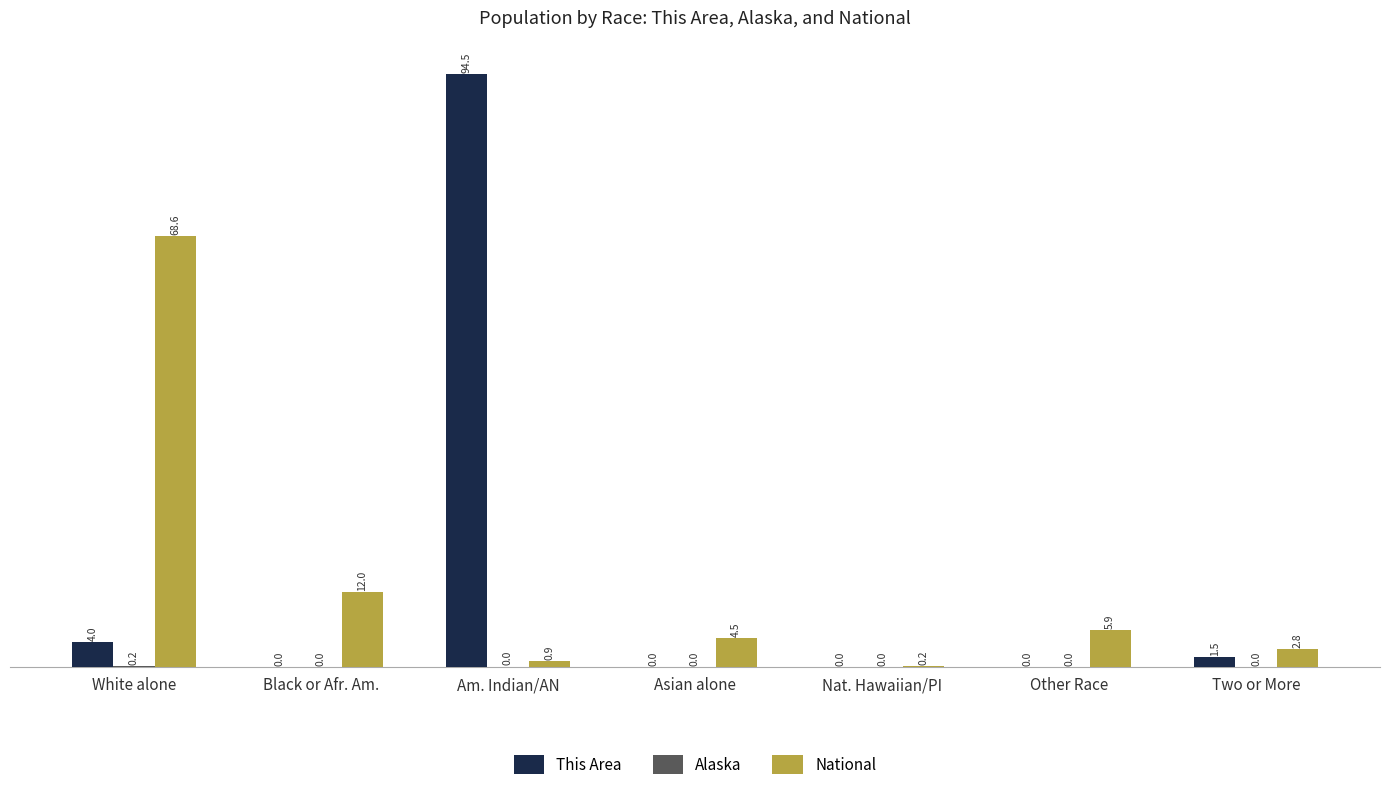

What is the sum of all This Area values?

100.0